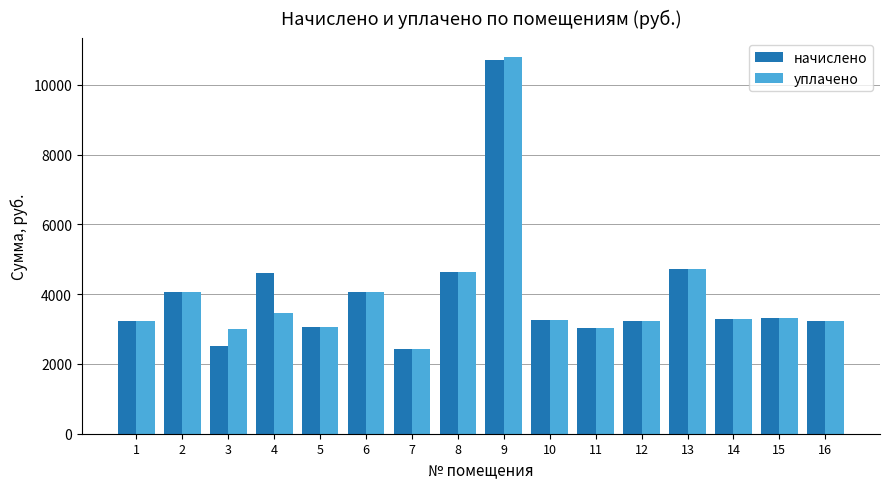

Which series has the largest range (max minus min)?

уплачено